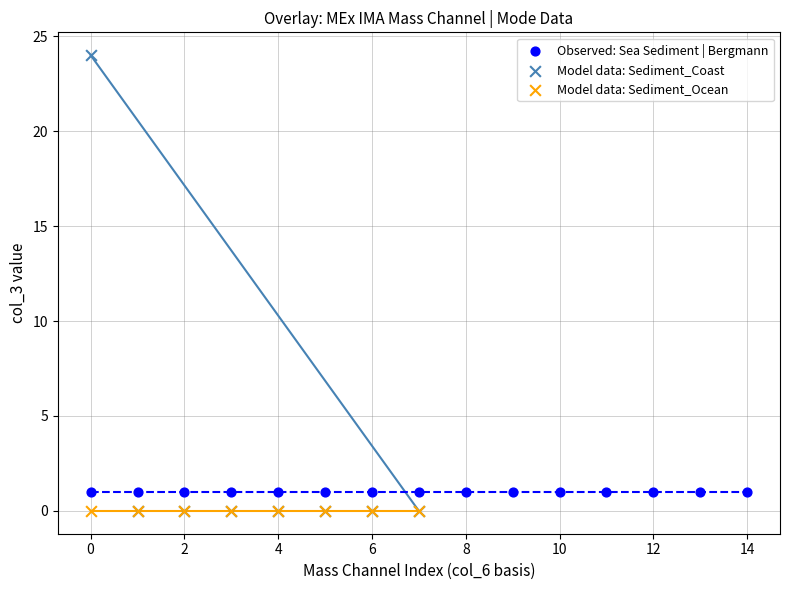

Which series contains the highest Y value?

Model data: Sediment_Coast